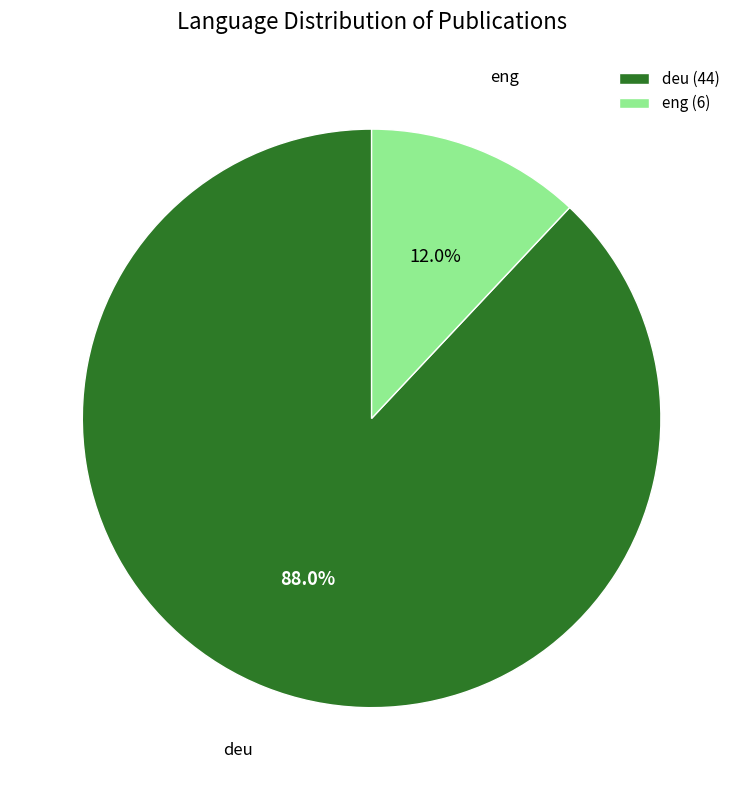

What is the smallest slice in the pie chart?

eng